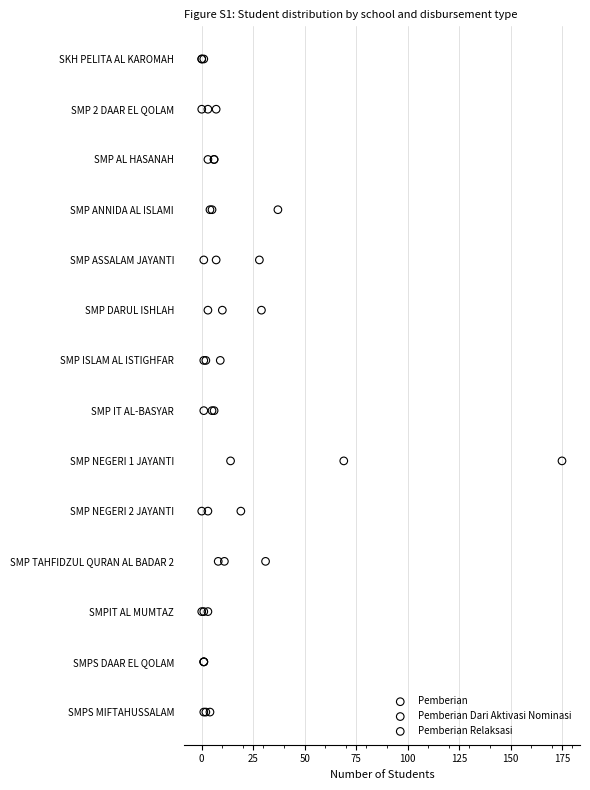

What are all the series names shown in the legend?

Pemberian, Pemberian Dari Aktivasi Nominasi, Pemberian Relaksasi